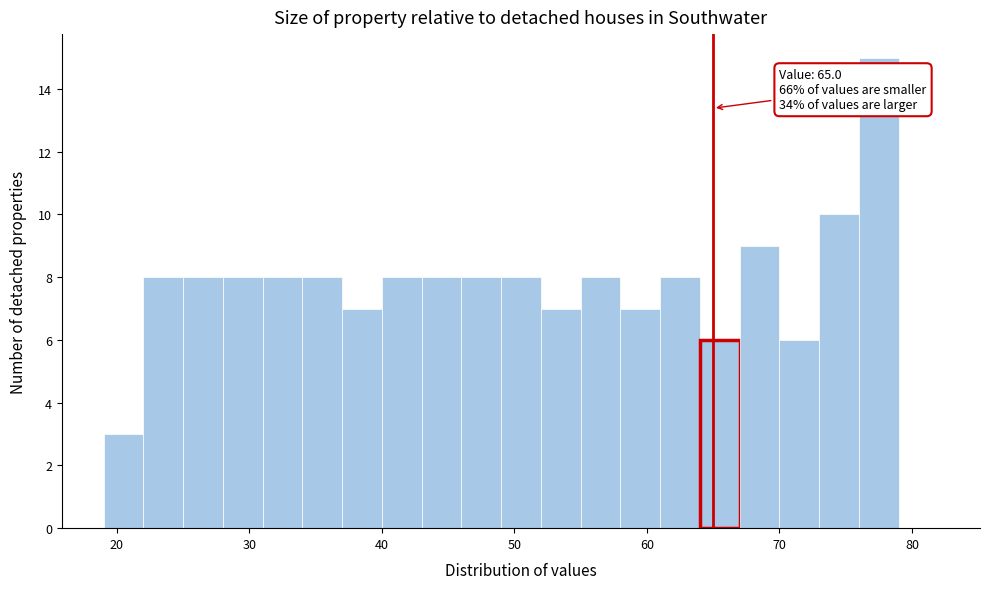

Read against the x-axis, roughly where is the centre of the tallest bar?

77